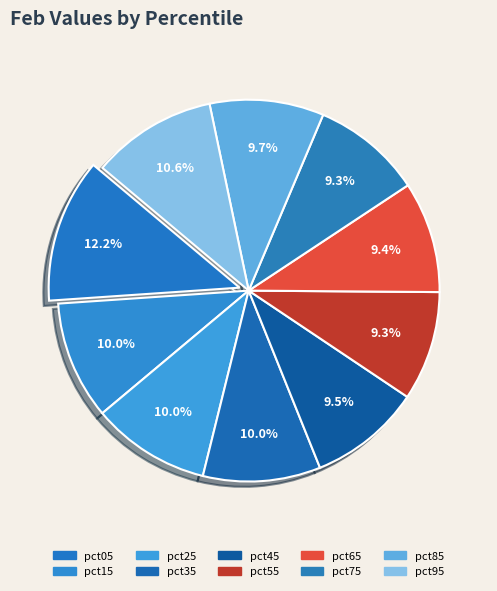

How many slices are in this pie chart?

10